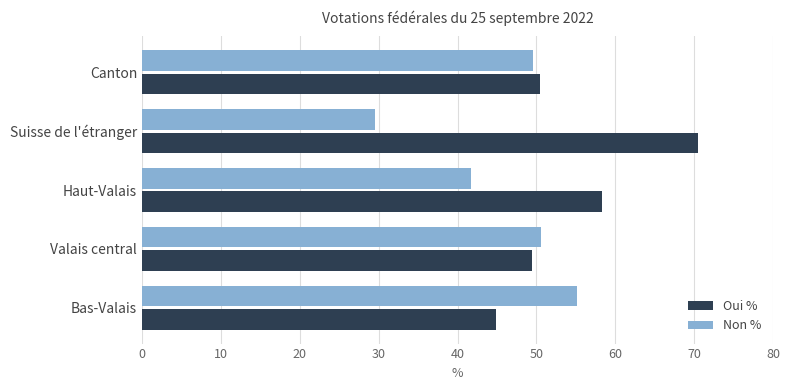

What is the total value across all series at Valais central?

100.0